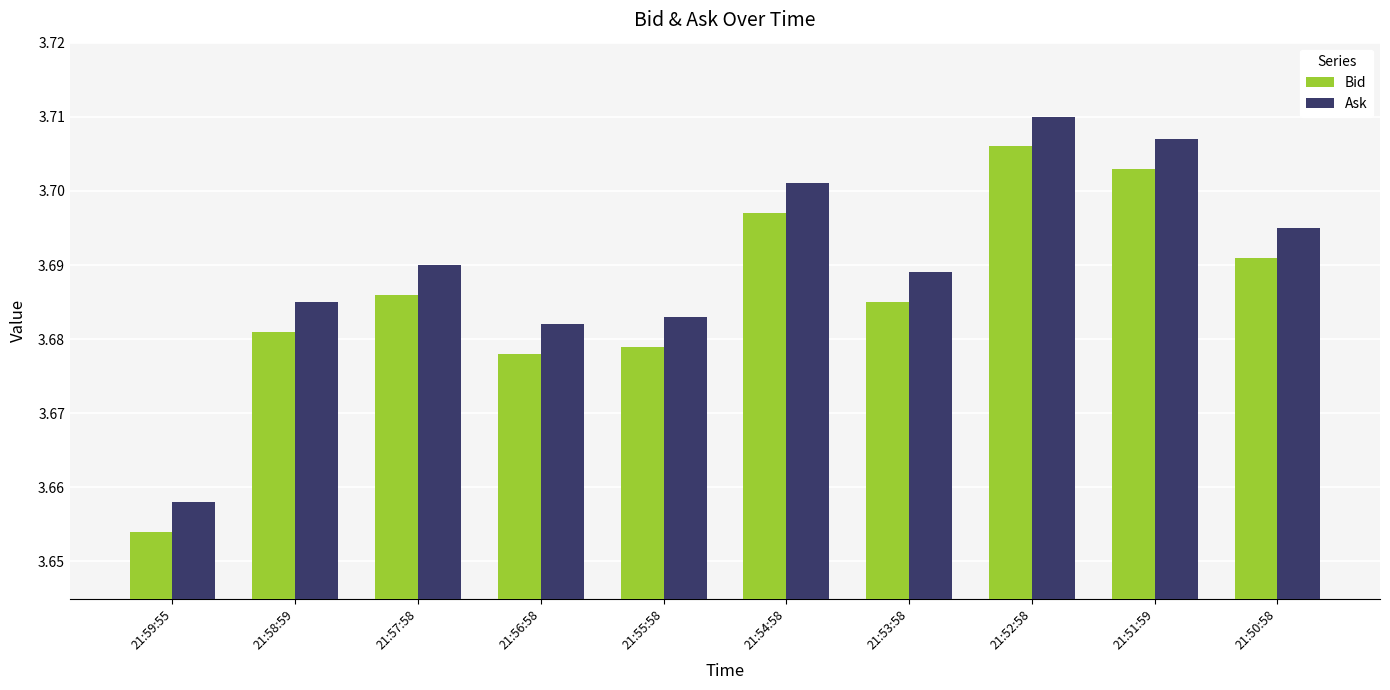

Which category has the lowest value in the Ask series?

21:59:55